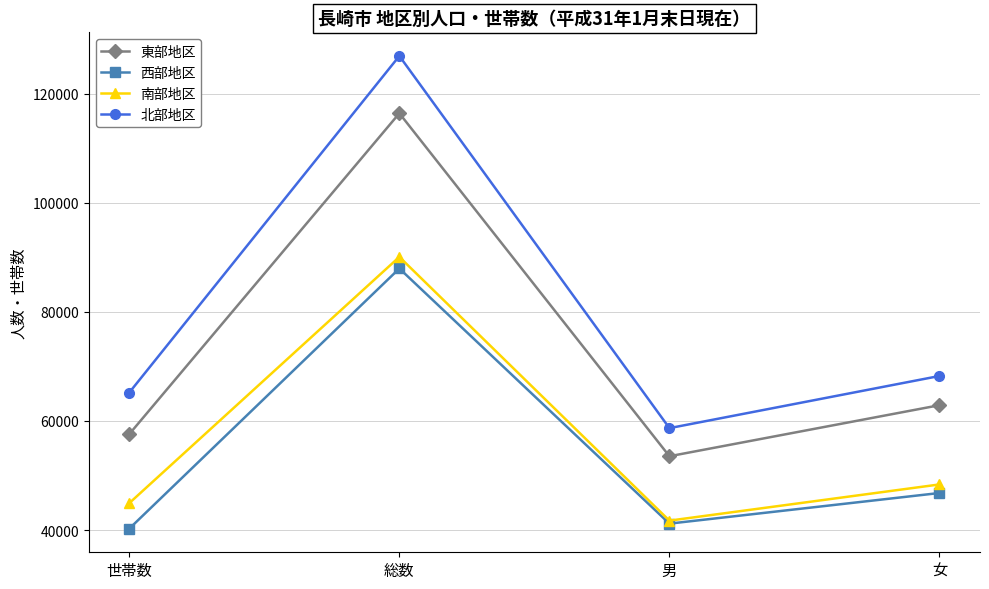

In 北部地区, how many points are higher than both neighbors (excluding endpoints)?

1